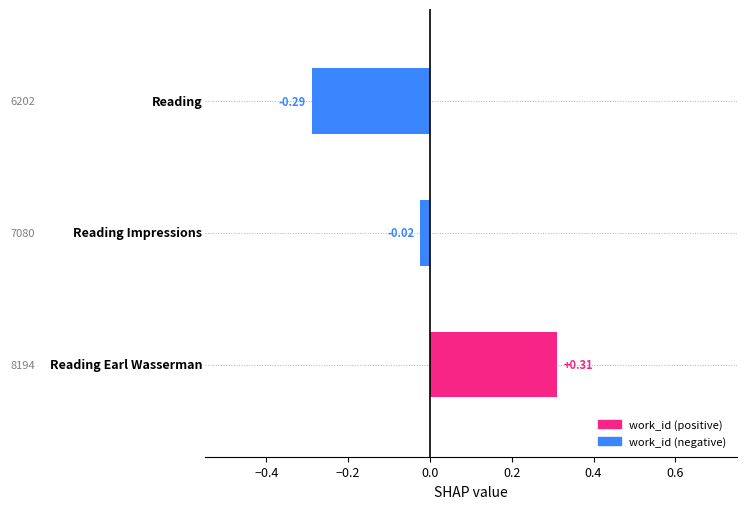

What is the difference between the maximum and minimum values?

0.6